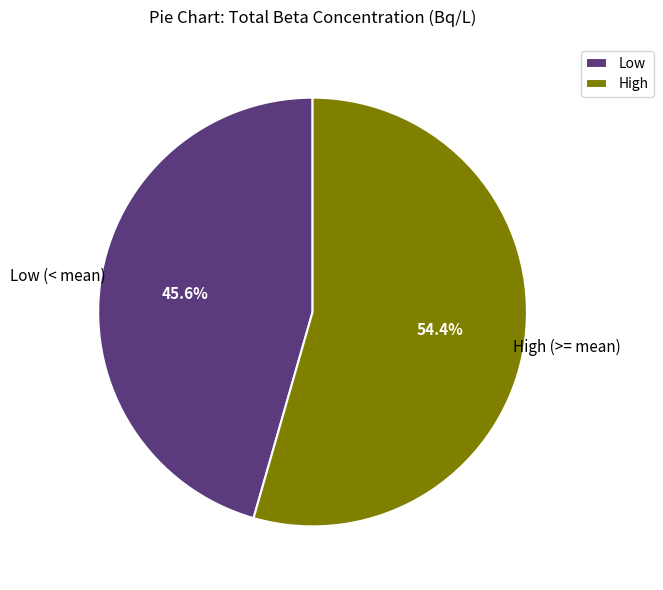

Rank the categories by value from lowest to highest.

Low, High